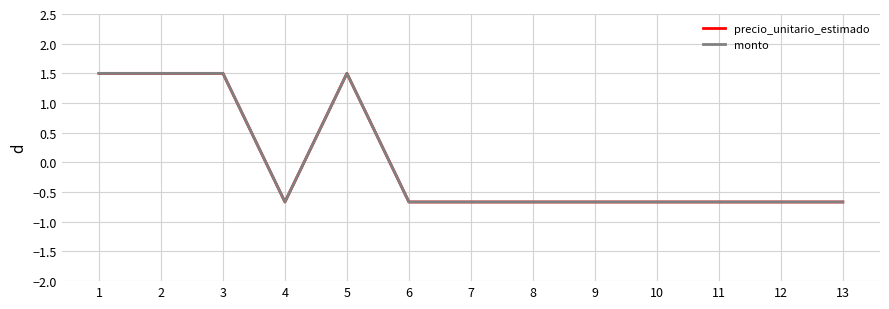

Is this an area chart (filled region under the line)?

No